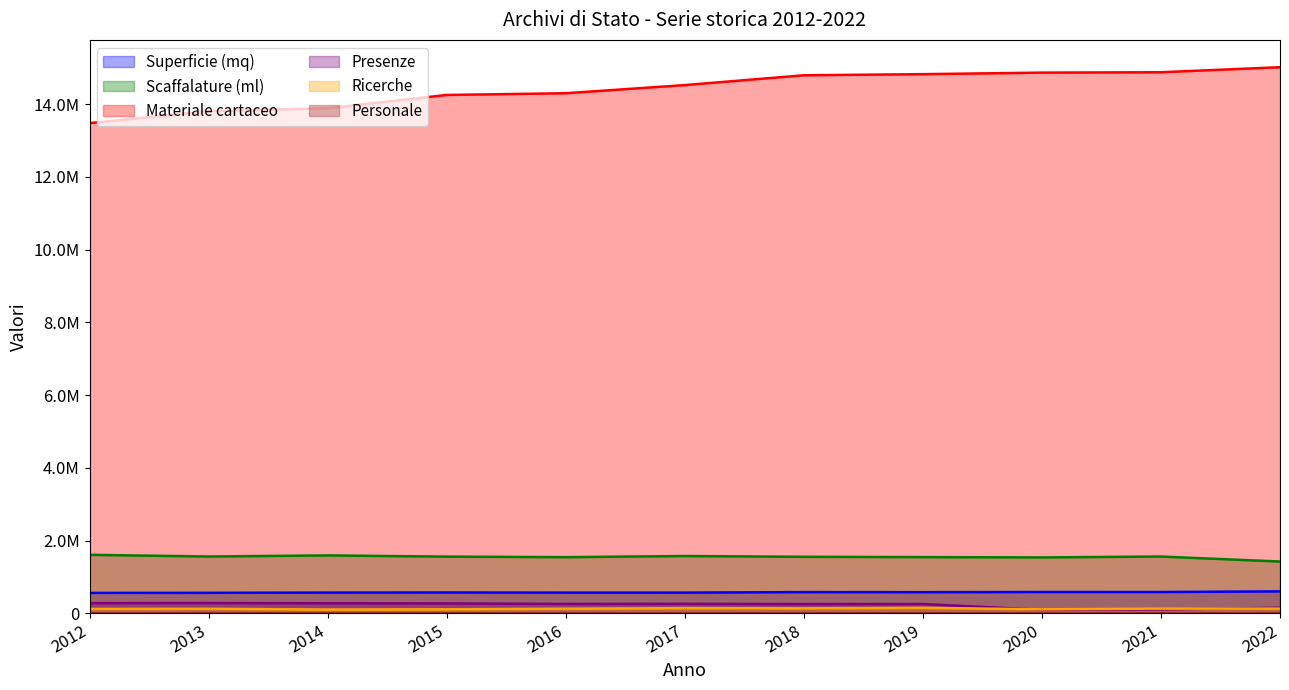

What is the total value across all series at 2017?

17076986